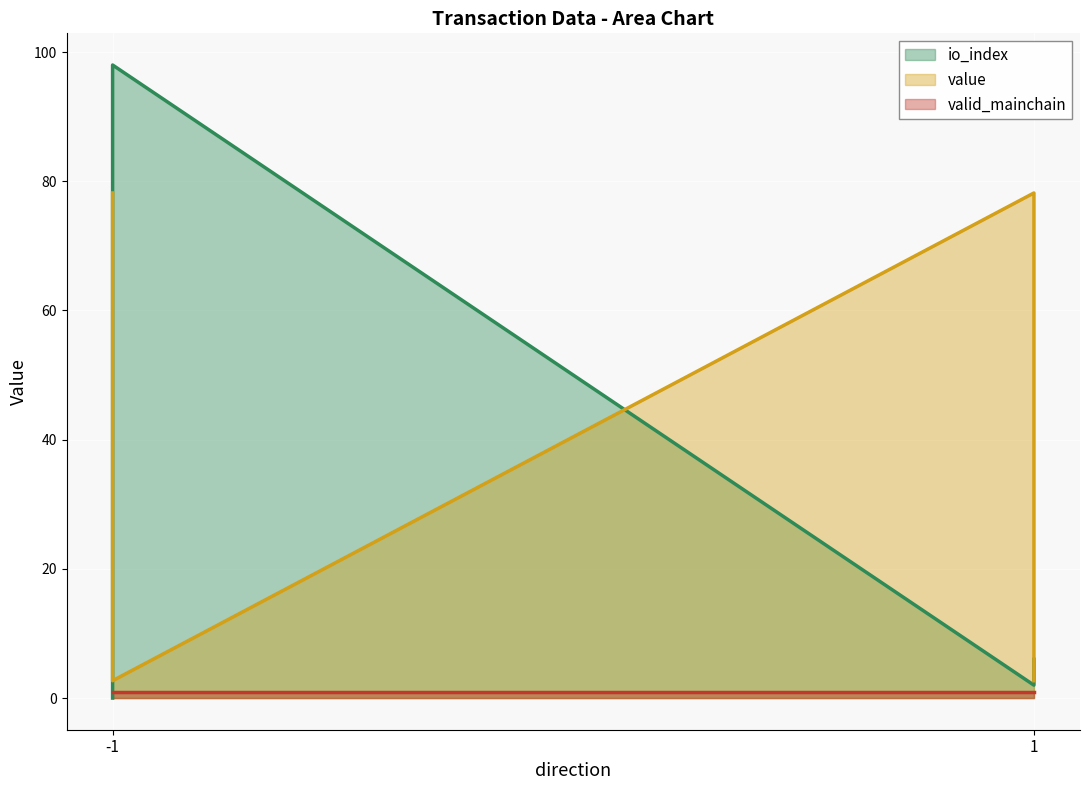

How many data points in io_index are above 6?

1